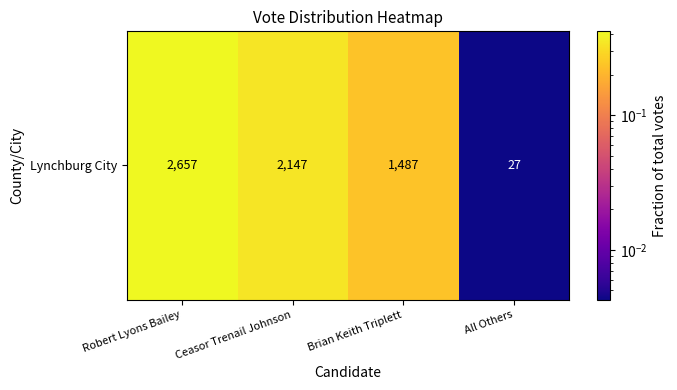

Reading right to left, transcribe all the data shown in this chart.

0.0	0.2	0.3	0.4